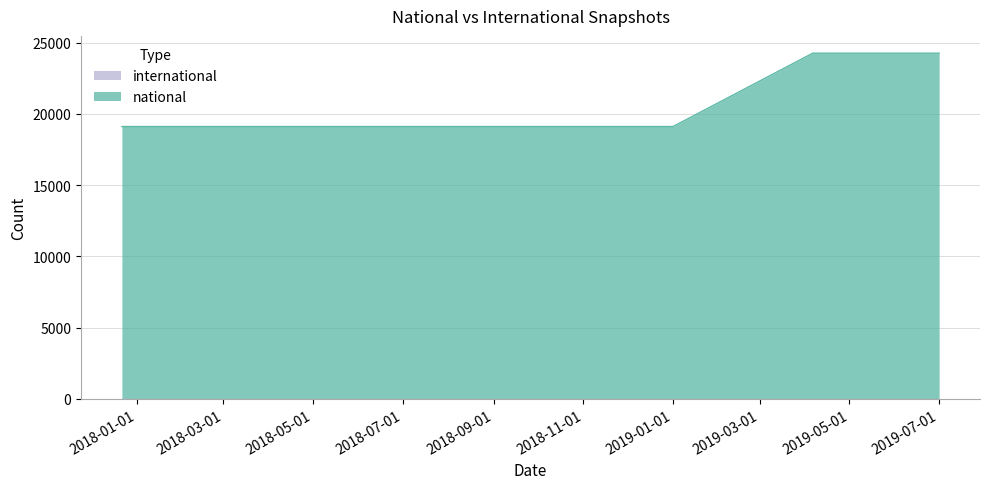

Which has a higher value, 2019-01-01 or 2017-12-22?

2019-01-01